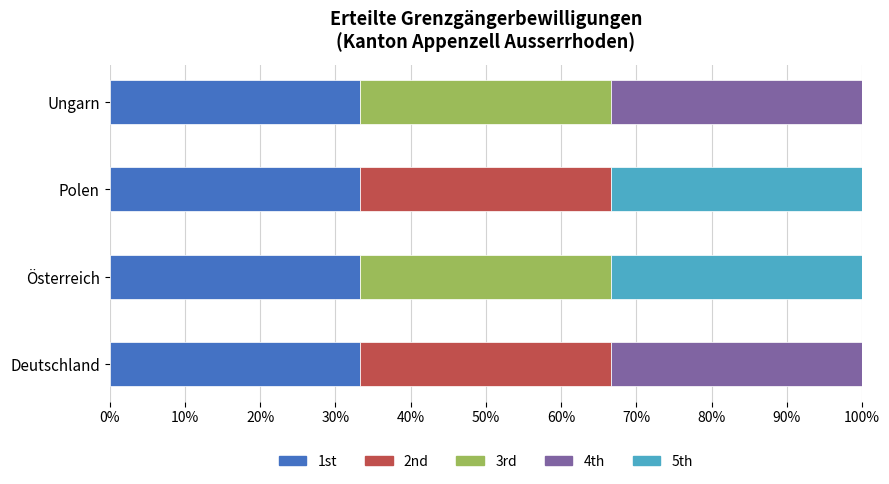

What is the total value across all series at Ungarn?

100.0